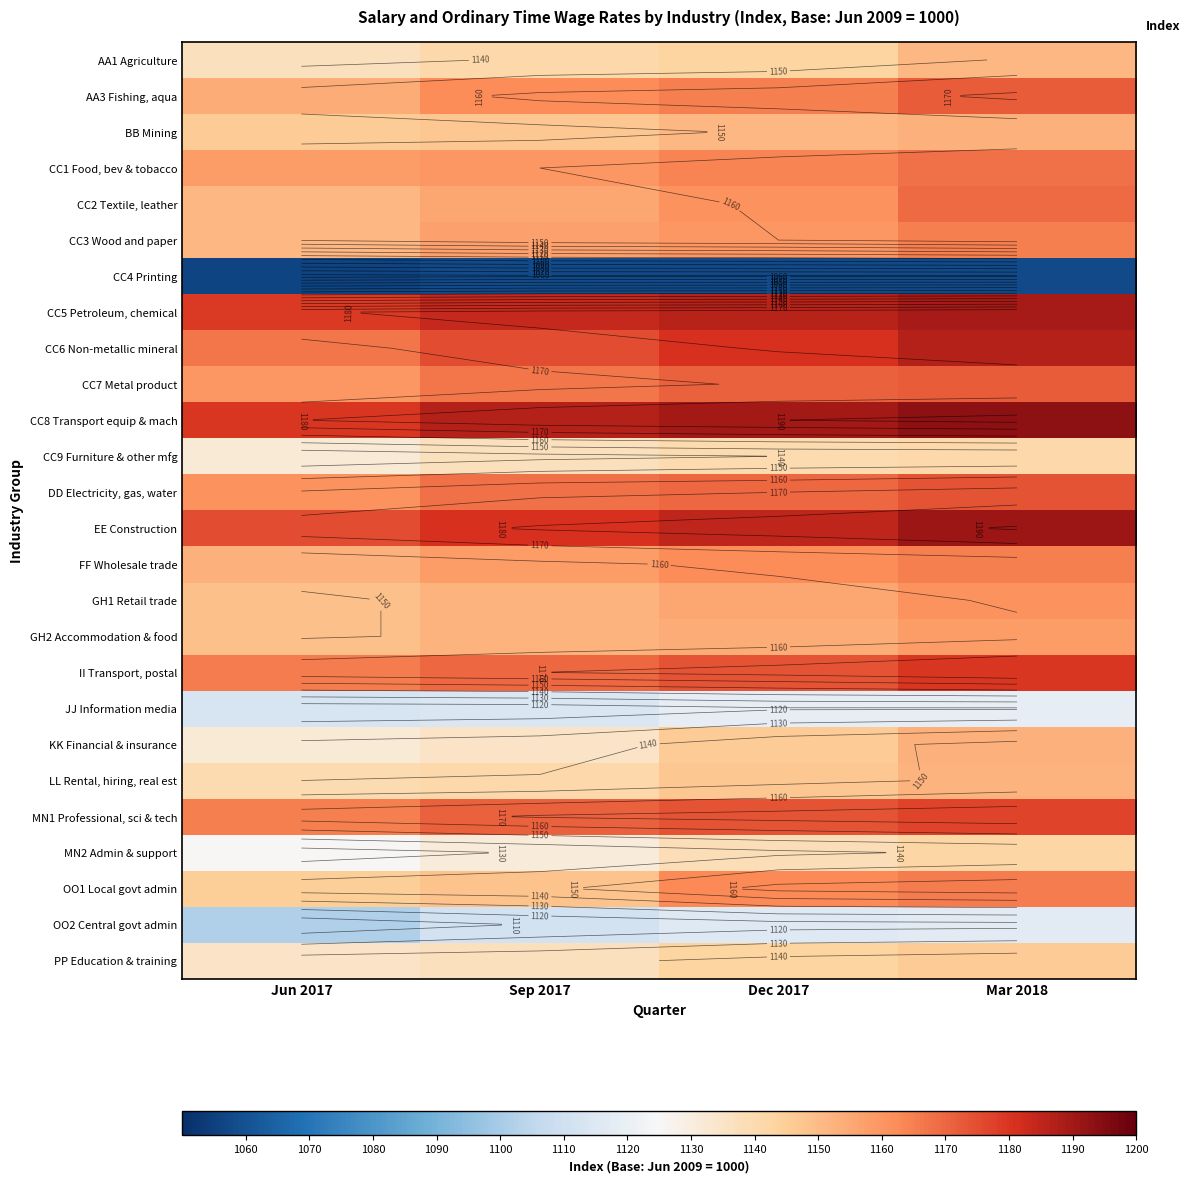

What value does the OO1 Local govt admin series have at Dec 2017, to the nearest 10?

1160